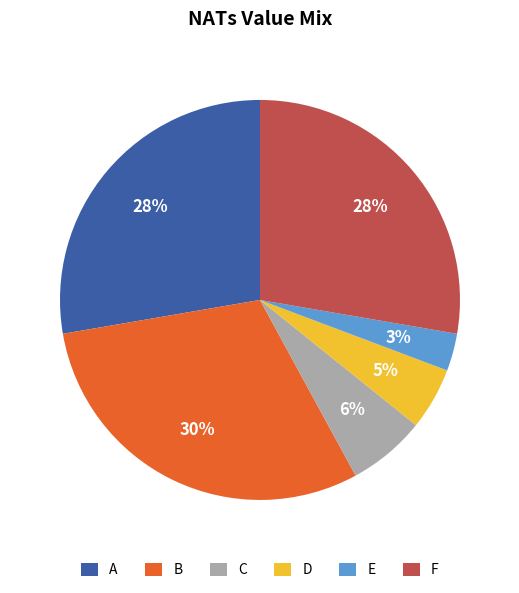

What is the largest slice in the pie chart?

B